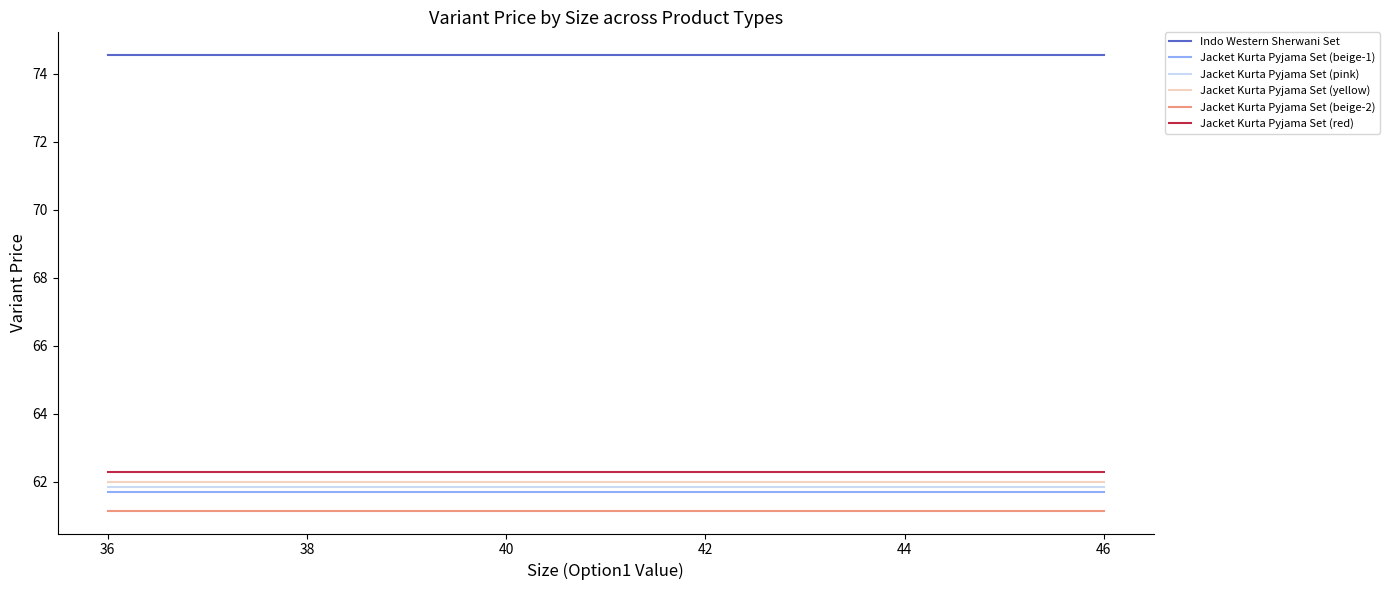

At how many categories does at least one series exceed 67?

6